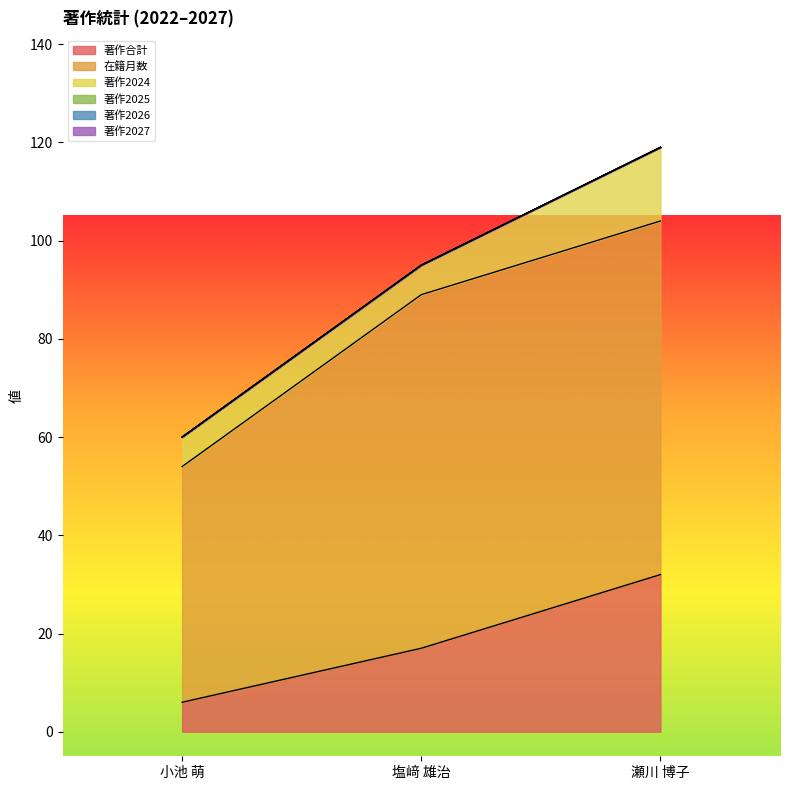

What are all the series names shown in the legend?

著作合計, 在籍月数, 著作2024, 著作2025, 著作2026, 著作2027